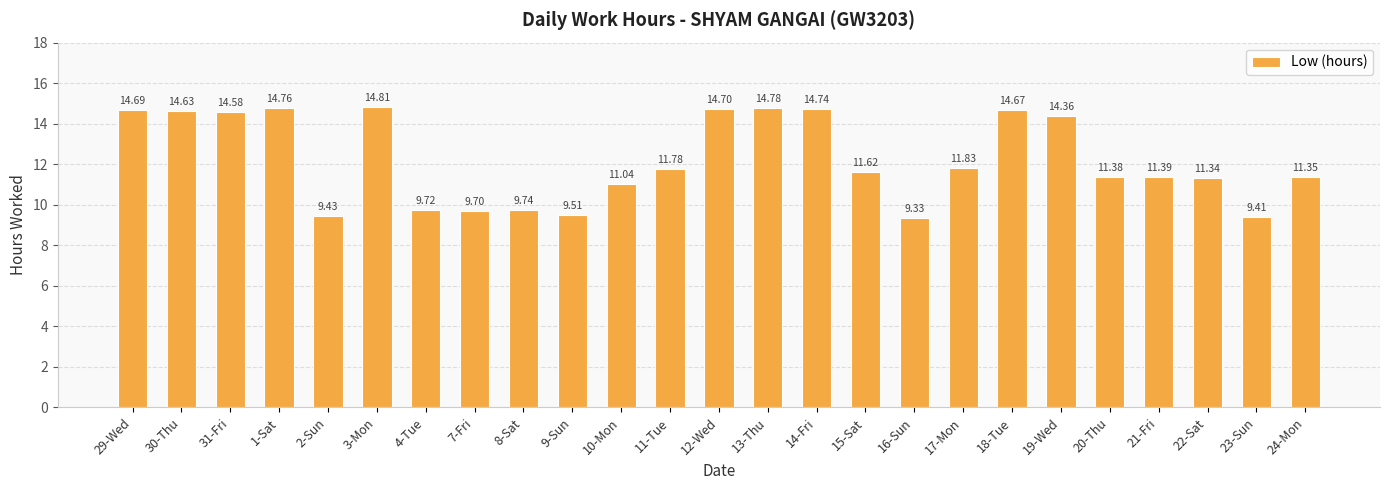

How many data points are less than 11?

7